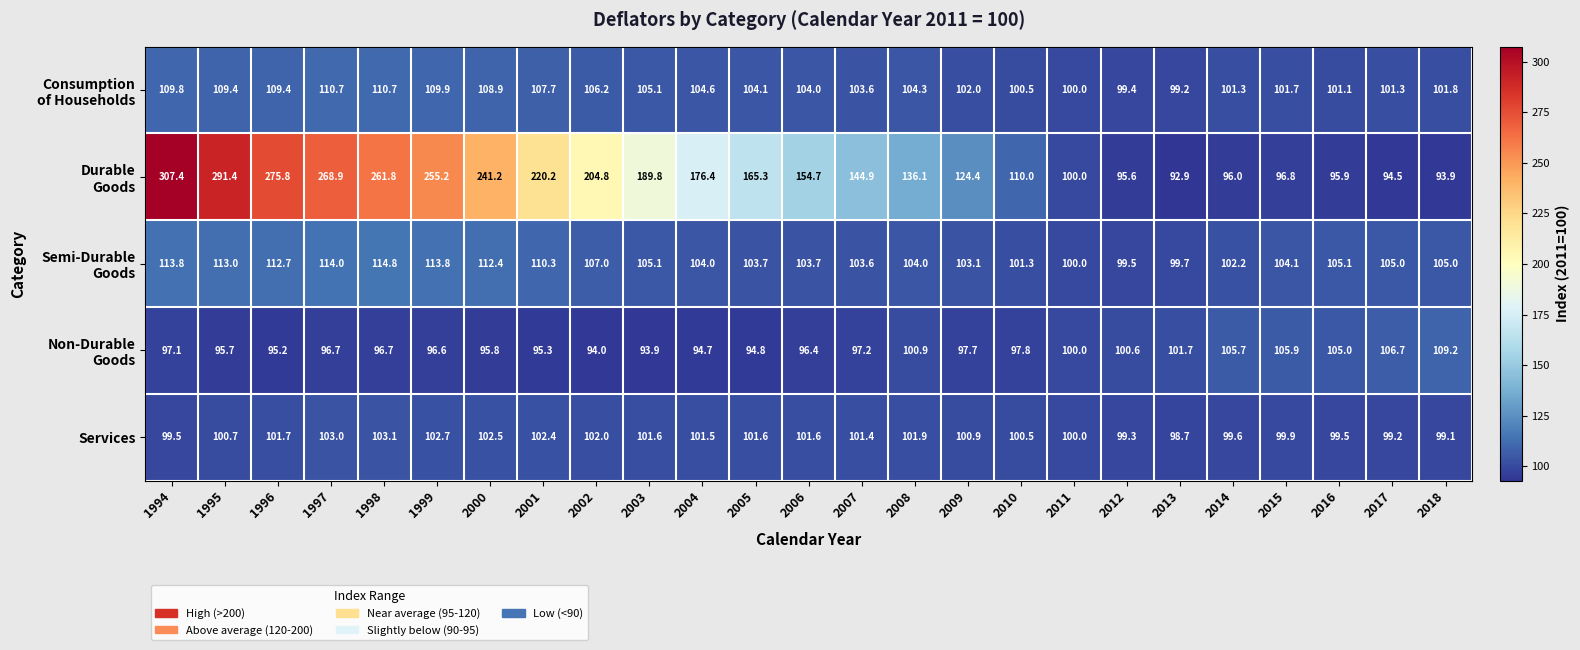

At how many categories does at least one series exceed 195?

9